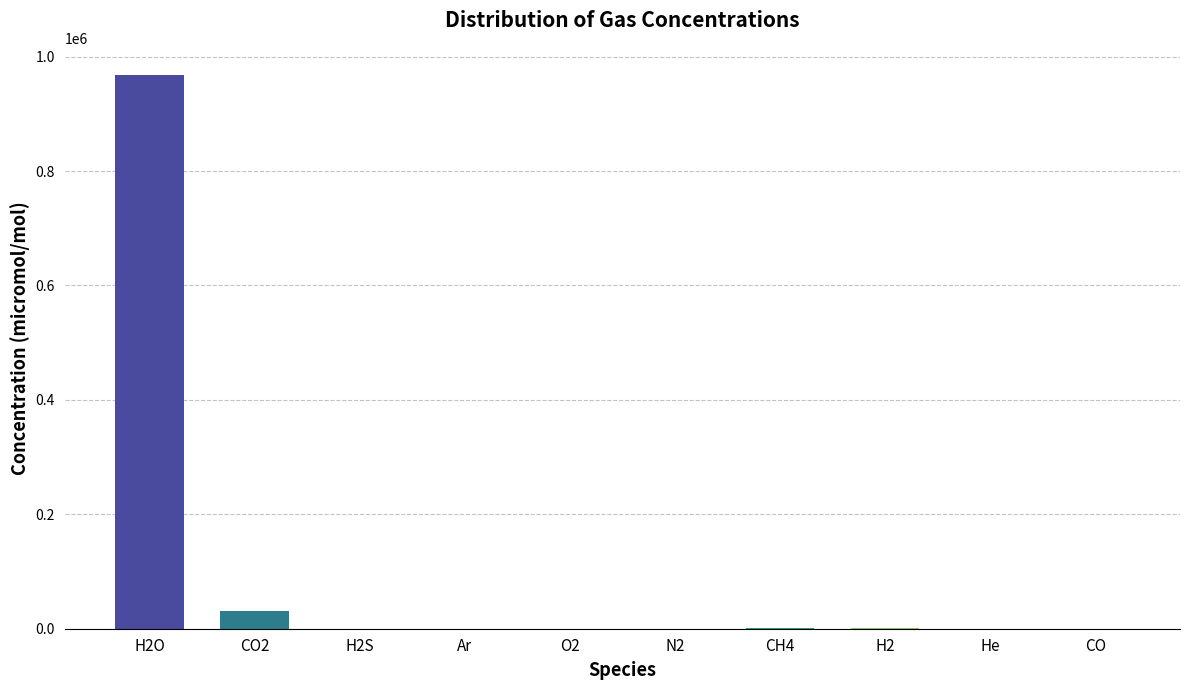

At which label is the value closest to 483517?

CO2